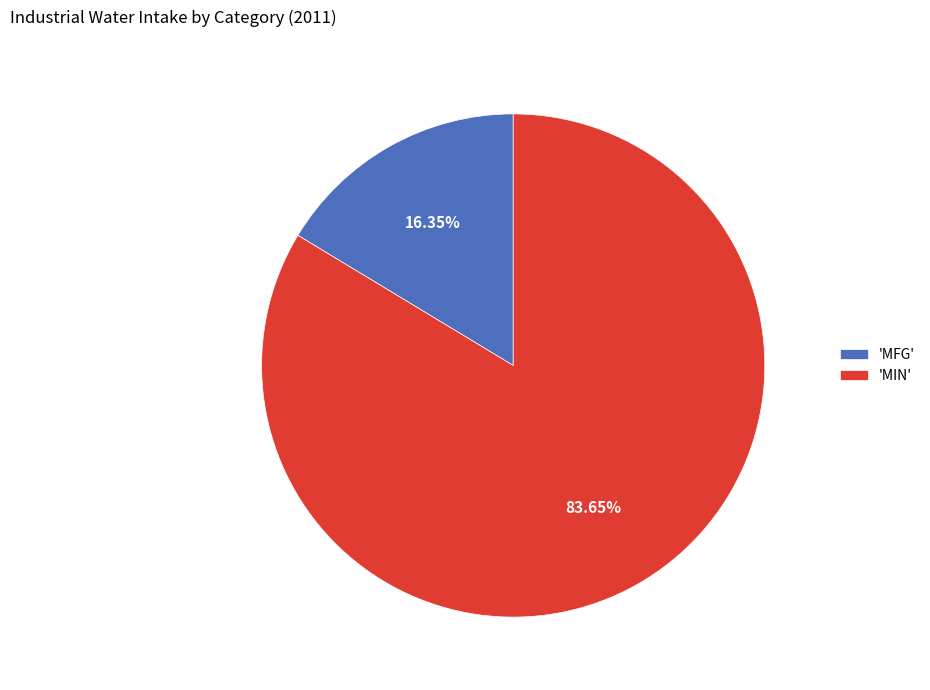

Count the number of slices in the pie.

2